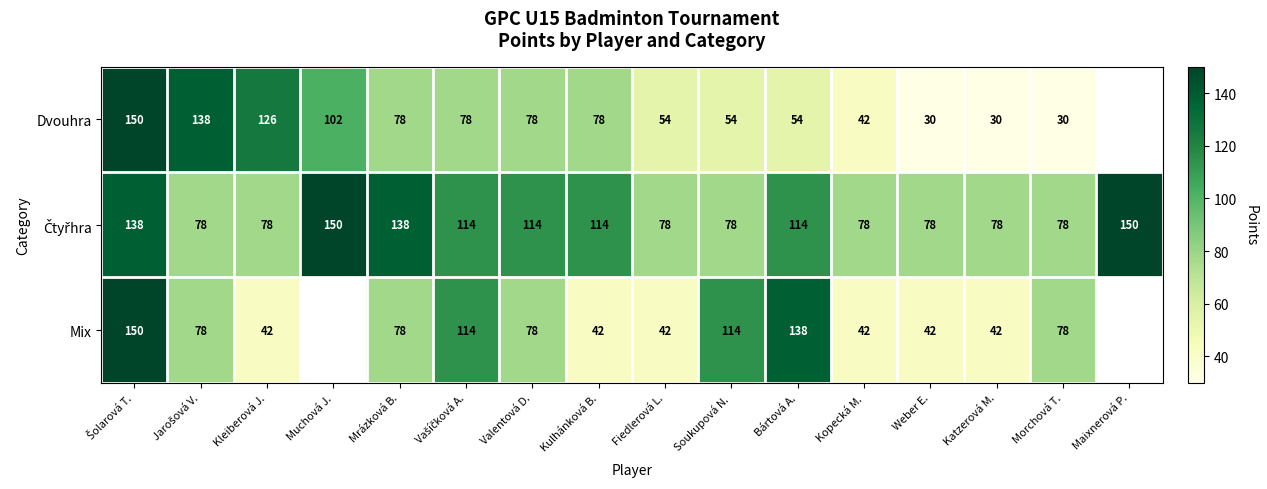

At which category does the chart reach its minimum across all series?

Weber E.